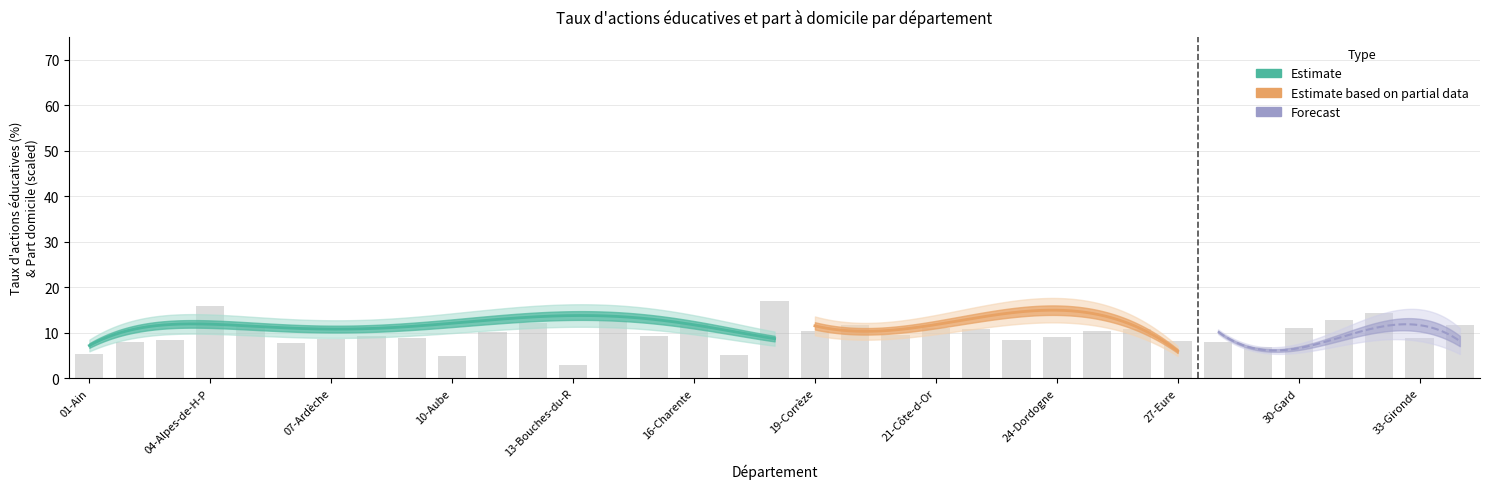

Where does the data first go above 9?

04-Alpes-de-H-P